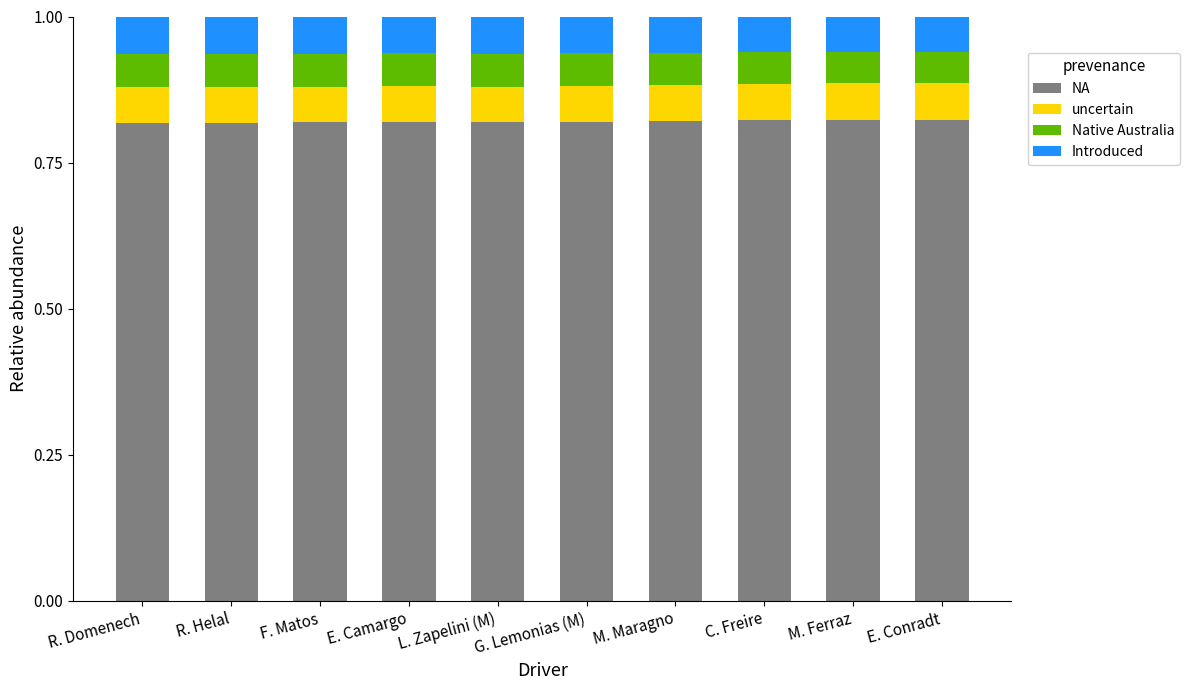

Count the number of categories in the chart.

10